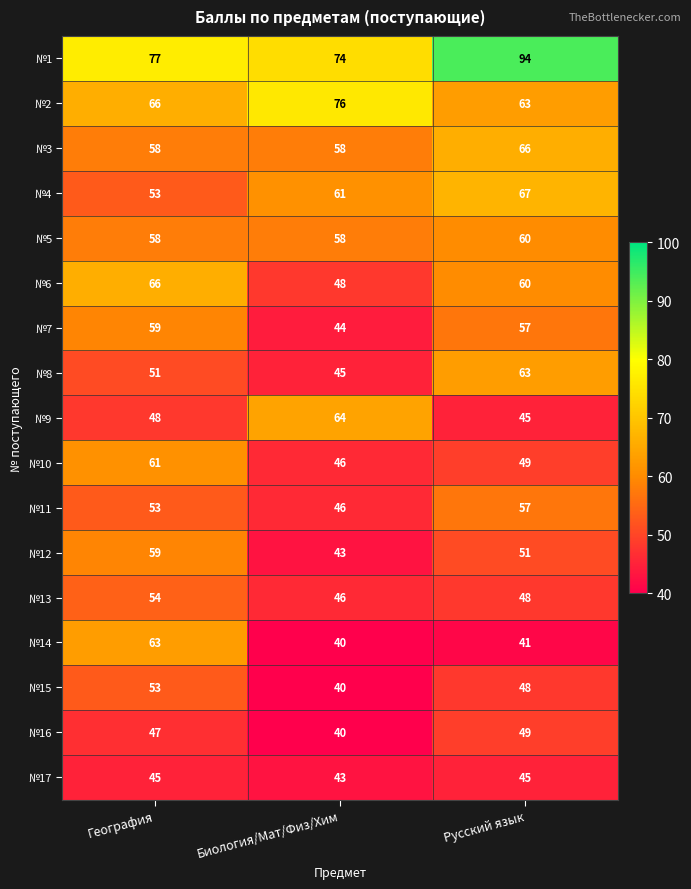

Where is №15 nearest to the value 46?

Русский язык